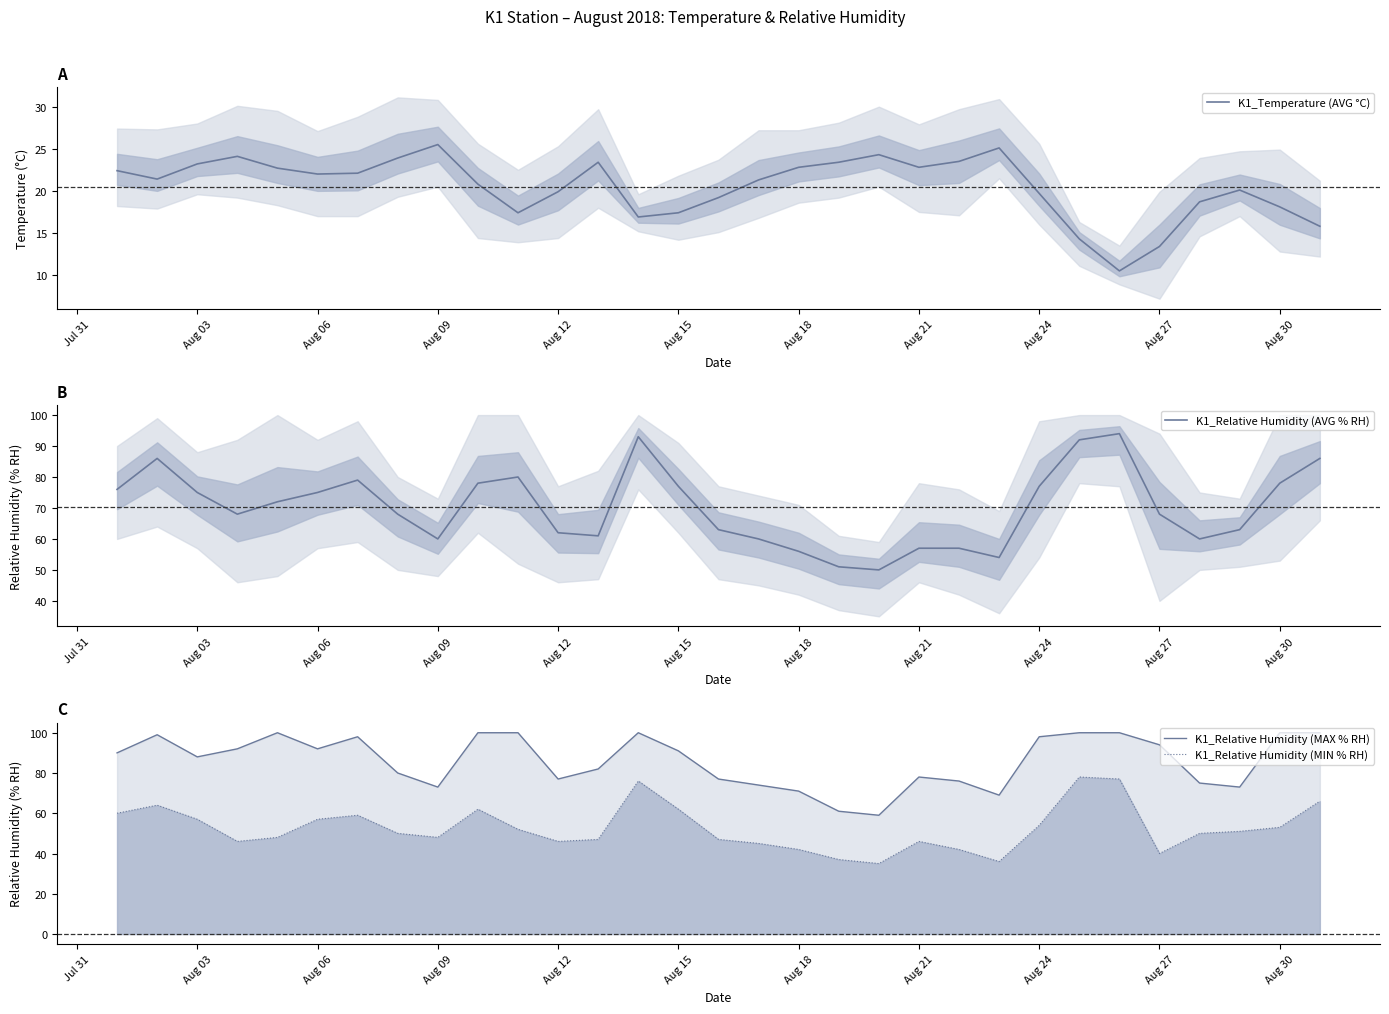

What is the average value of the K1_Relative Humidity (MIN % RH) series?

52.7